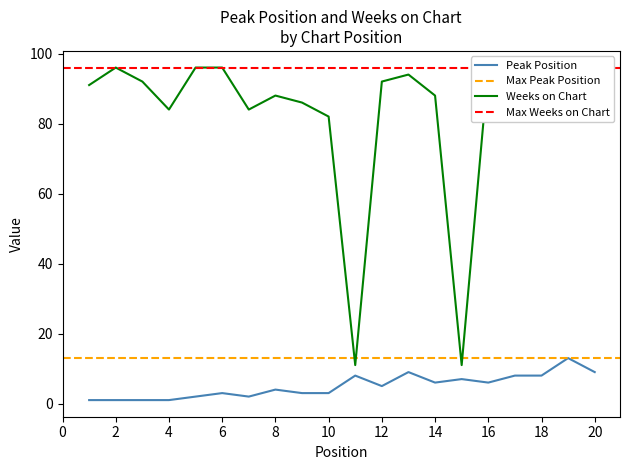

Does the chart have visible grid lines?

No